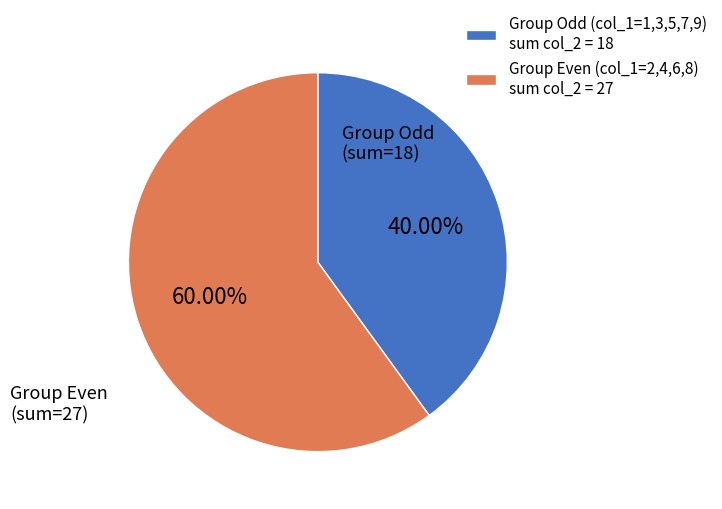

Does any single category account for the majority?

Yes